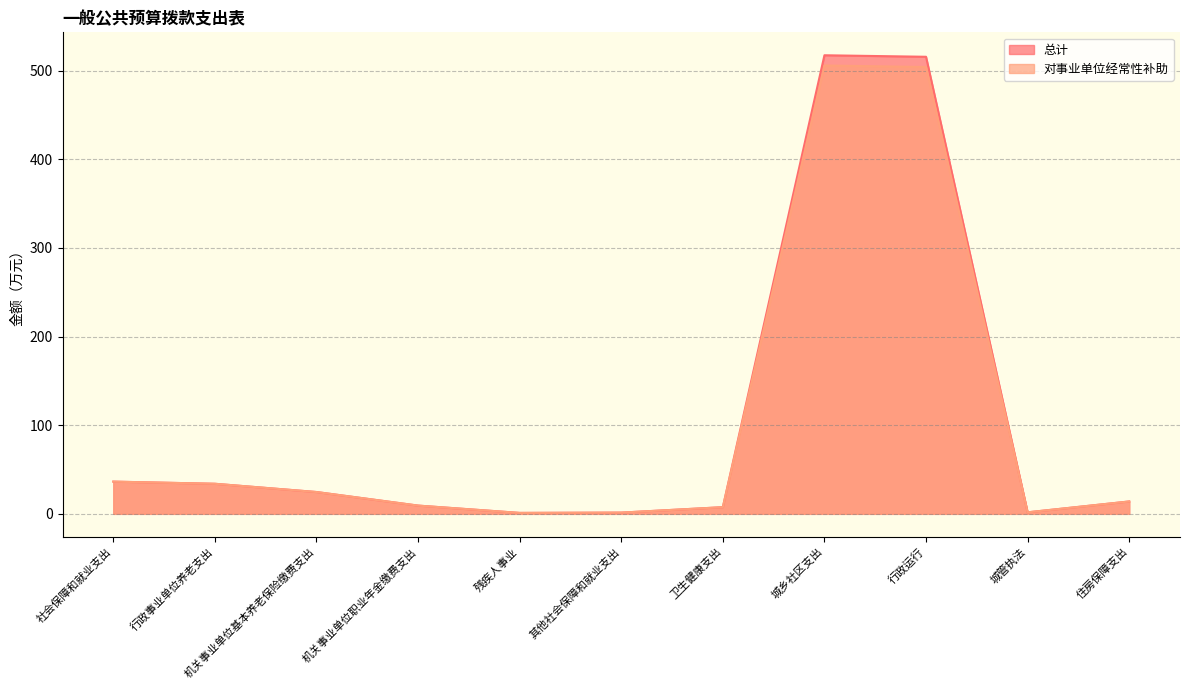

Read the 对事业单位经常性补助 value at 残疾人事业.

1.0